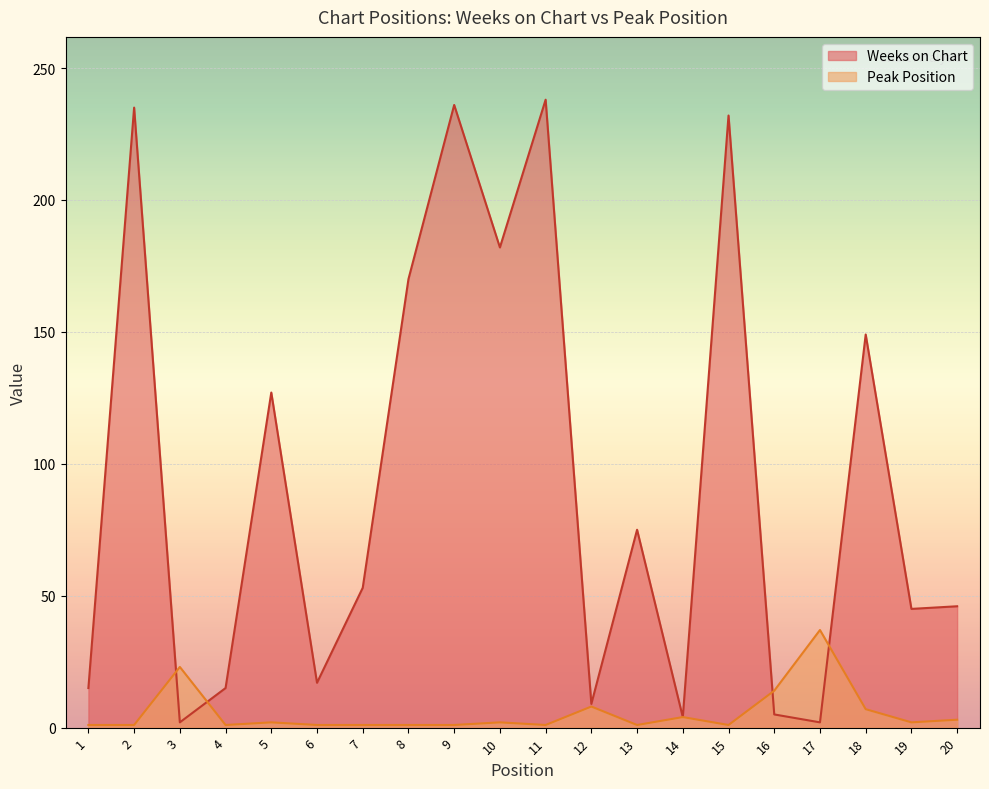

Reading left to right, extract all data points from this chart.

Weeks on Chart: 1=15	2=235	3=2	4=15	5=127	6=17	7=53	8=170	9=236	10=182	11=238	12=9	13=75	14=4	15=232	16=5	17=2	18=149	19=45	20=46
Peak Position: 1=1	2=1	3=23	4=1	5=2	6=1	7=1	8=1	9=1	10=2	11=1	12=8	13=1	14=4	15=1	16=14	17=37	18=7	19=2	20=3